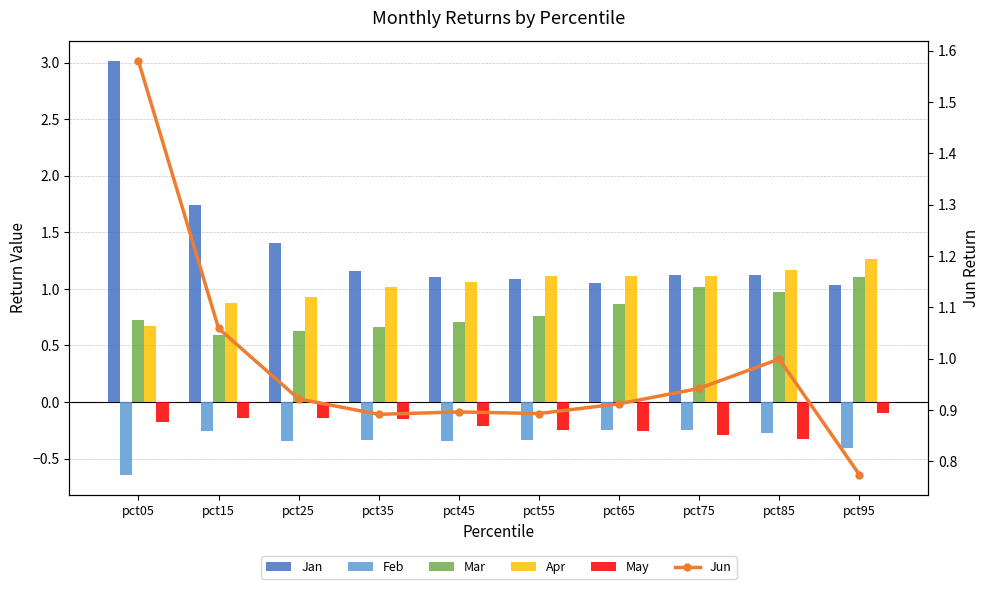

How many categories are shown in the chart?

10